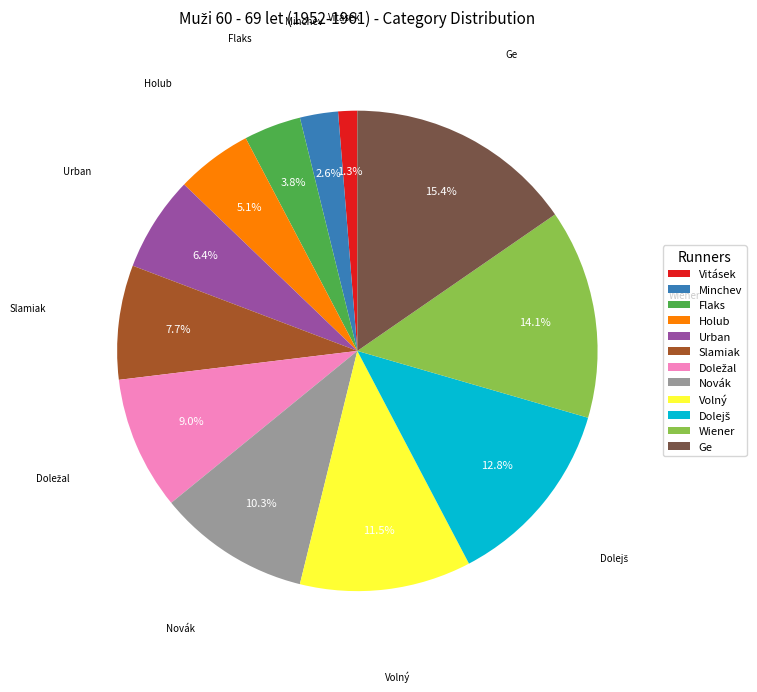

How much of the chart is everything except Novák?

89.7%